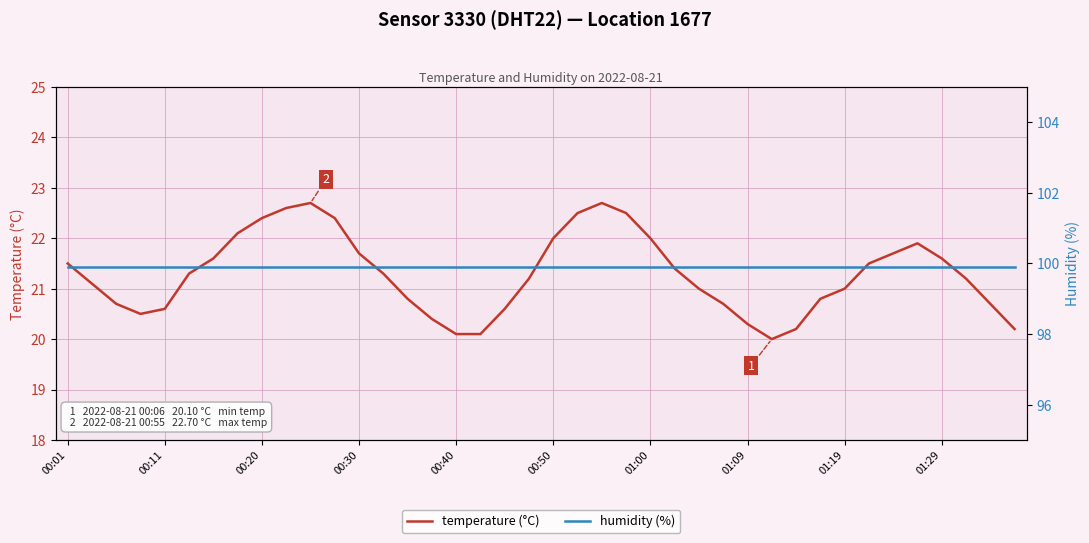

Which series changed the most between 10 and 21?

temperature (°C)